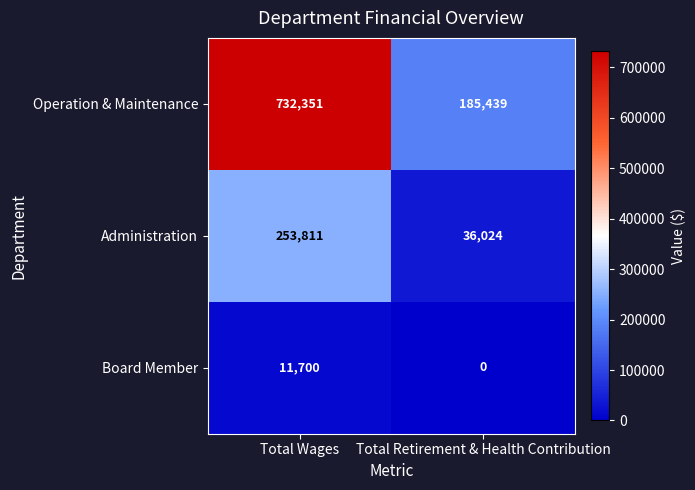

What is the spread (max minus min) of values at Total Wages?

720651